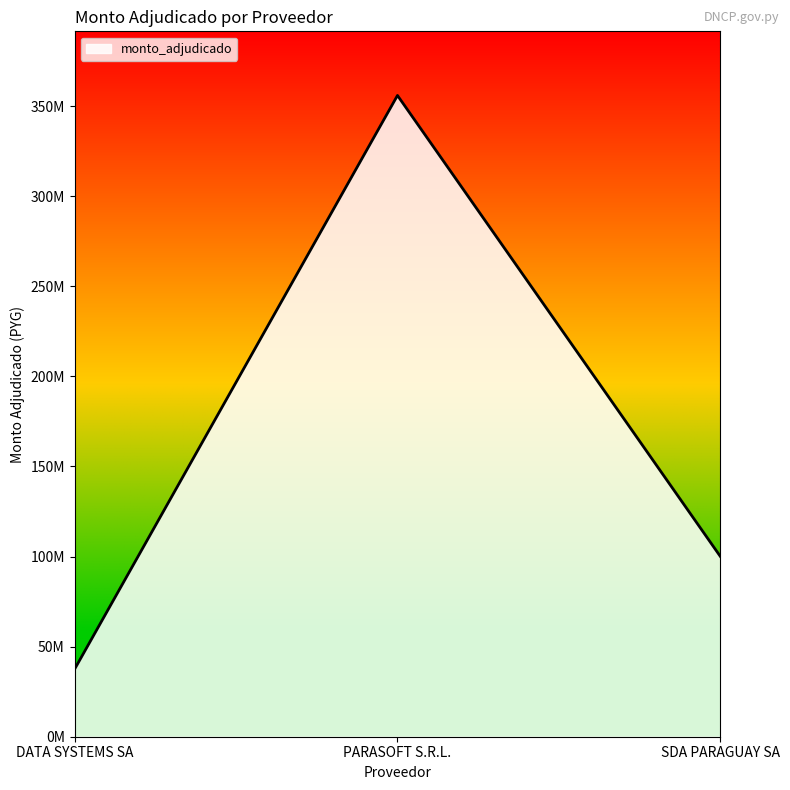

What is the smallest value displayed?

37409843